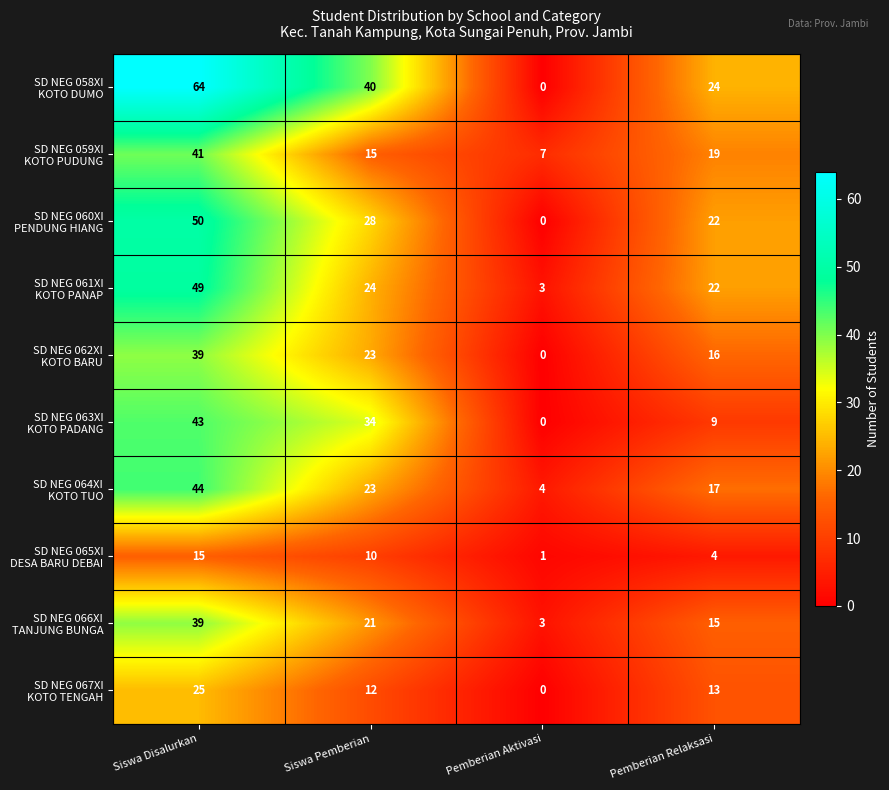

Which category has the lowest value across all series?

Pemberian Aktivasi